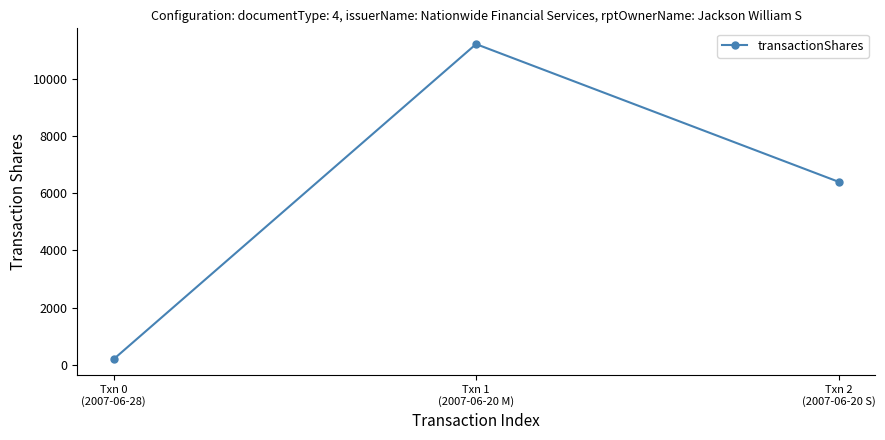

What position from the left is Txn 0
(2007-06-28)?

1